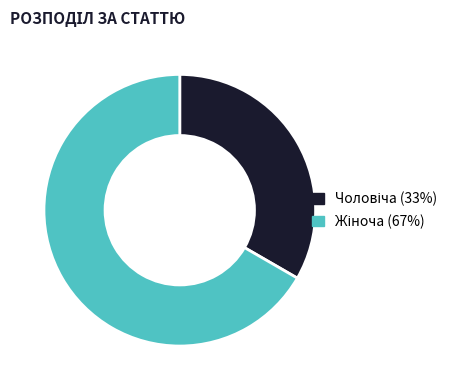

Does any single category account for the majority?

Yes